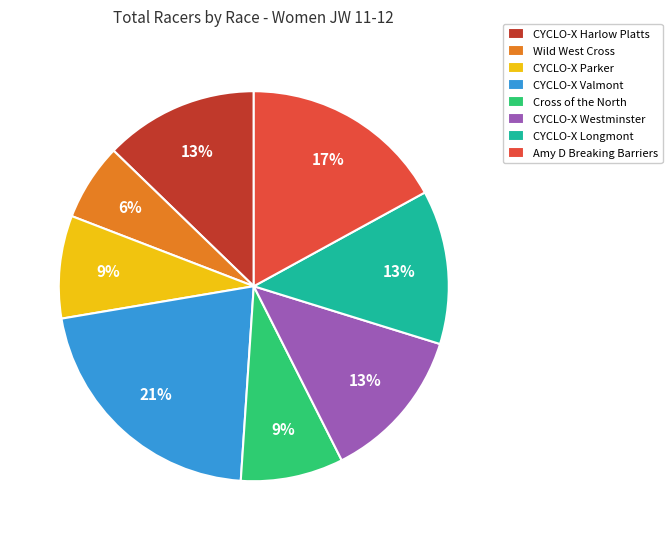

What percentage is the CYCLO-X Valmont slice, to the nearest percent?

21%